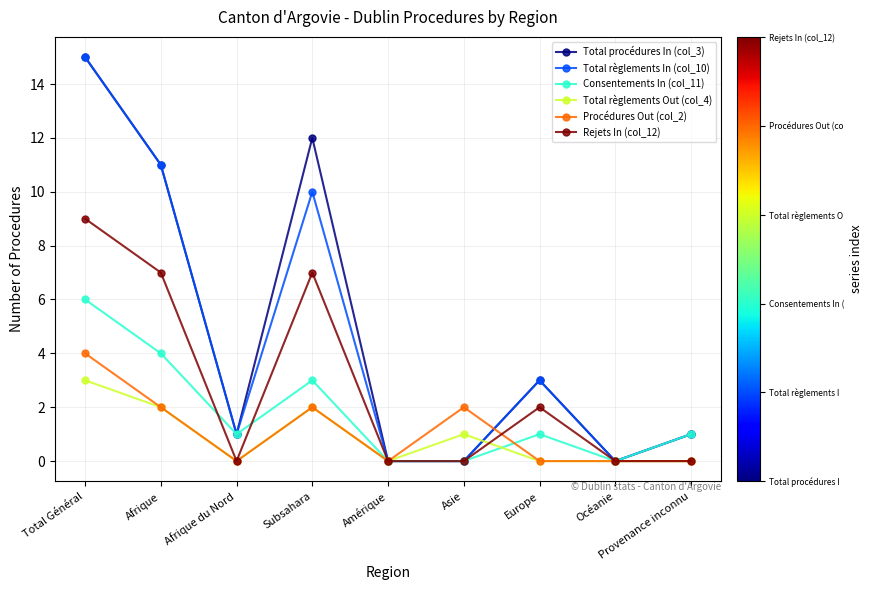

What is the sum of the Total procédures In (col_3) values at Afrique and Afrique du Nord?

12